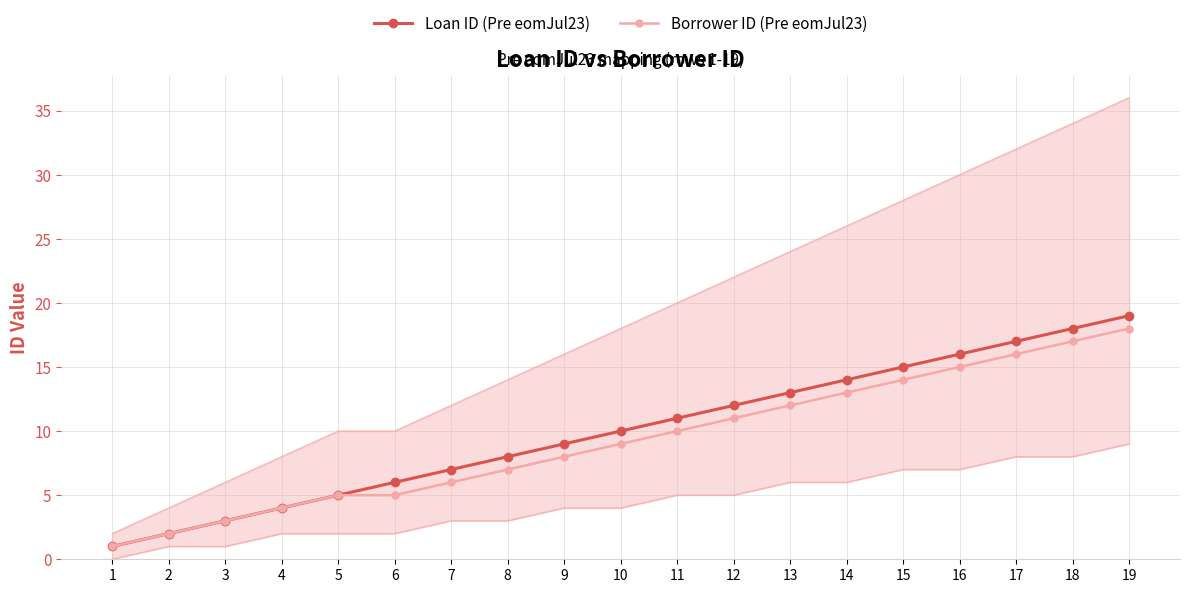

What is the value of the Borrower ID (Pre eomJul23) point at the 19th from the left?

18